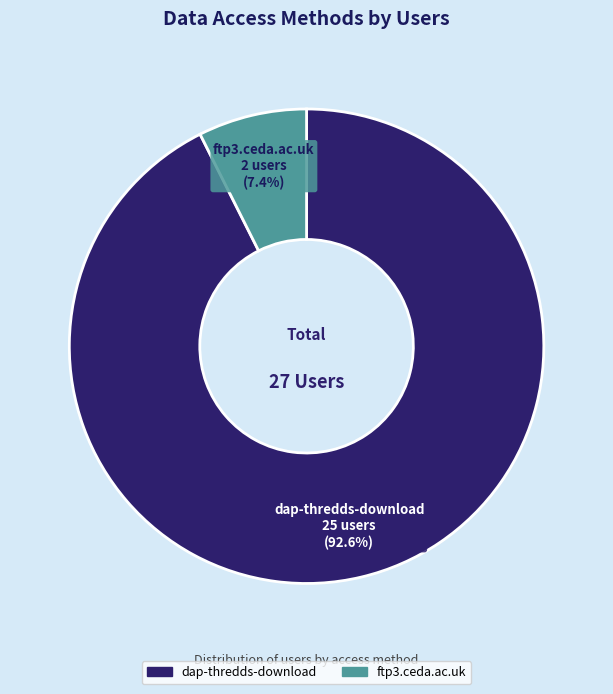

Do ftp3.ceda.ac.uk and dap-thredds-download together represent more than half of the pie?

Yes